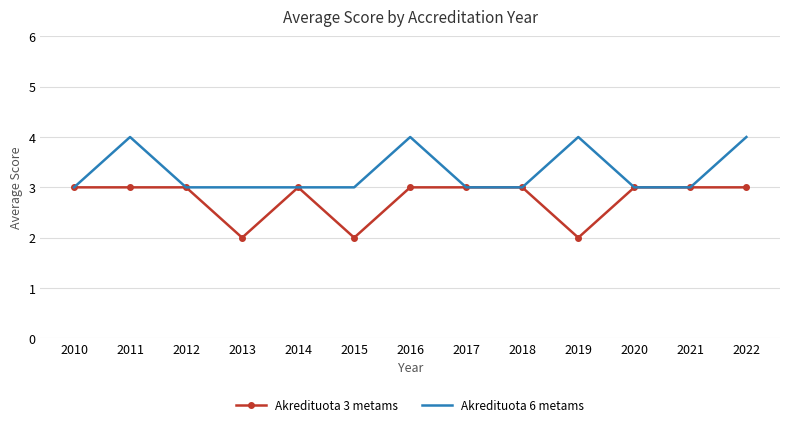

Read the Akredituota 6 metams value at 2015.

3